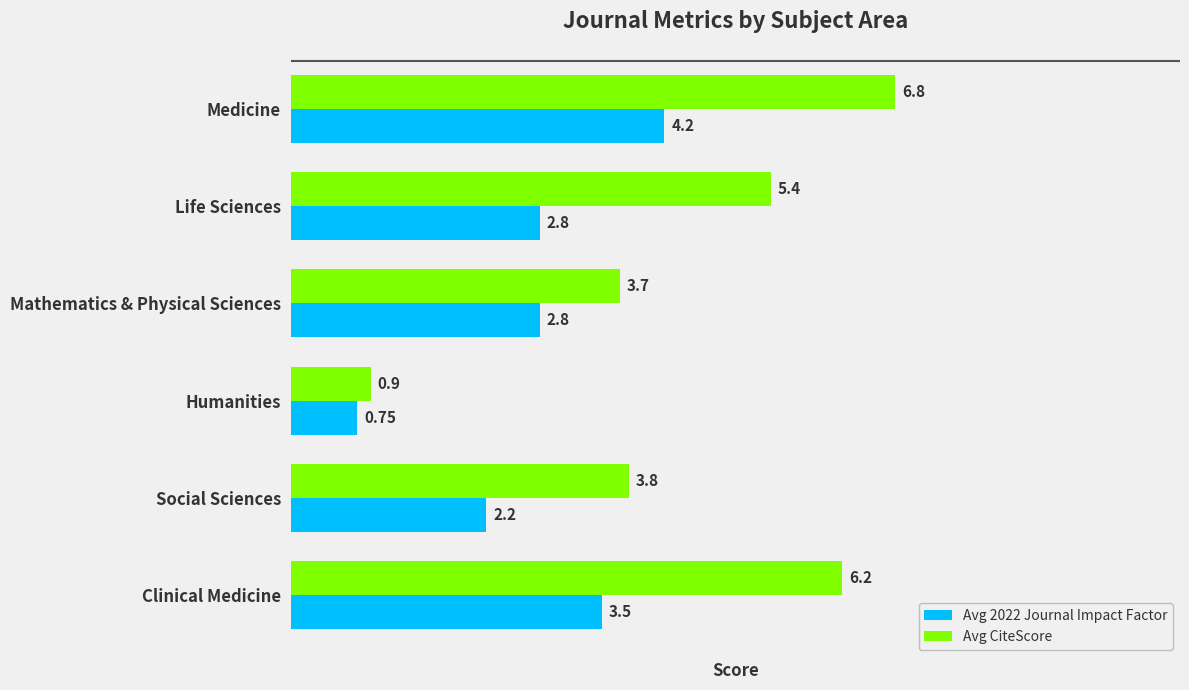

What are all the series names shown in the legend?

Avg 2022 Journal Impact Factor, Avg CiteScore